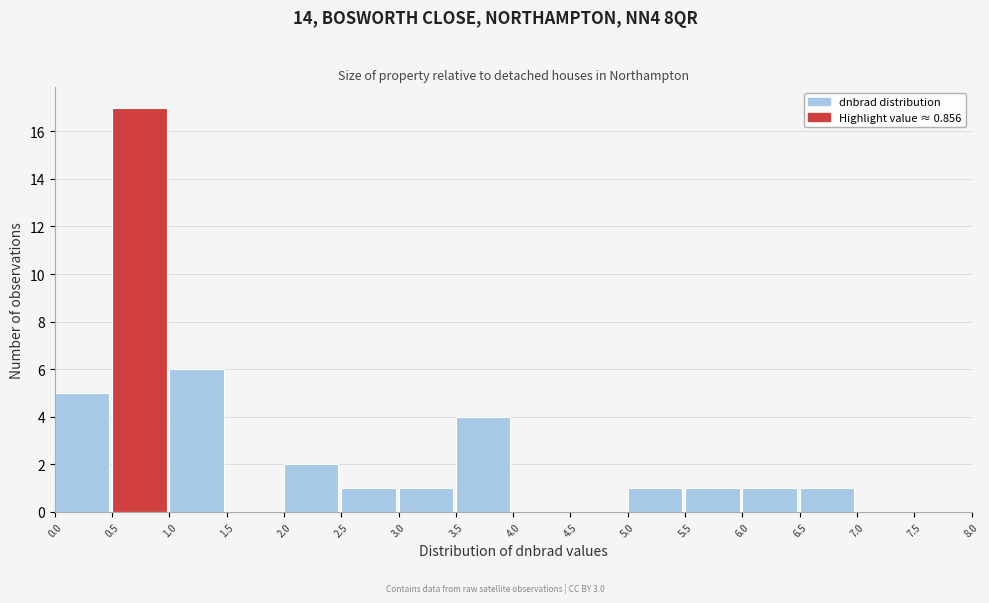

Reading left to right, list every bar in this chart as the range it spans on the x-axis followed by its height. The values are not printed on the chart, so give them approximately, as read against the axis.

0.0 to 0.5: 5
0.5 to 1.0: 17
1.0 to 1.5: 6
1.5 to 2.0: 0
2.0 to 2.5: 2
2.5 to 3.0: 1
3.0 to 3.5: 1
3.5 to 4.0: 4
4.0 to 4.5: 0
4.5 to 5.0: 0
5.0 to 5.5: 1
5.5 to 6.0: 1
6.0 to 6.5: 1
6.5 to 7.0: 1
7.0 to 7.5: 0
7.5 to 8.0: 0